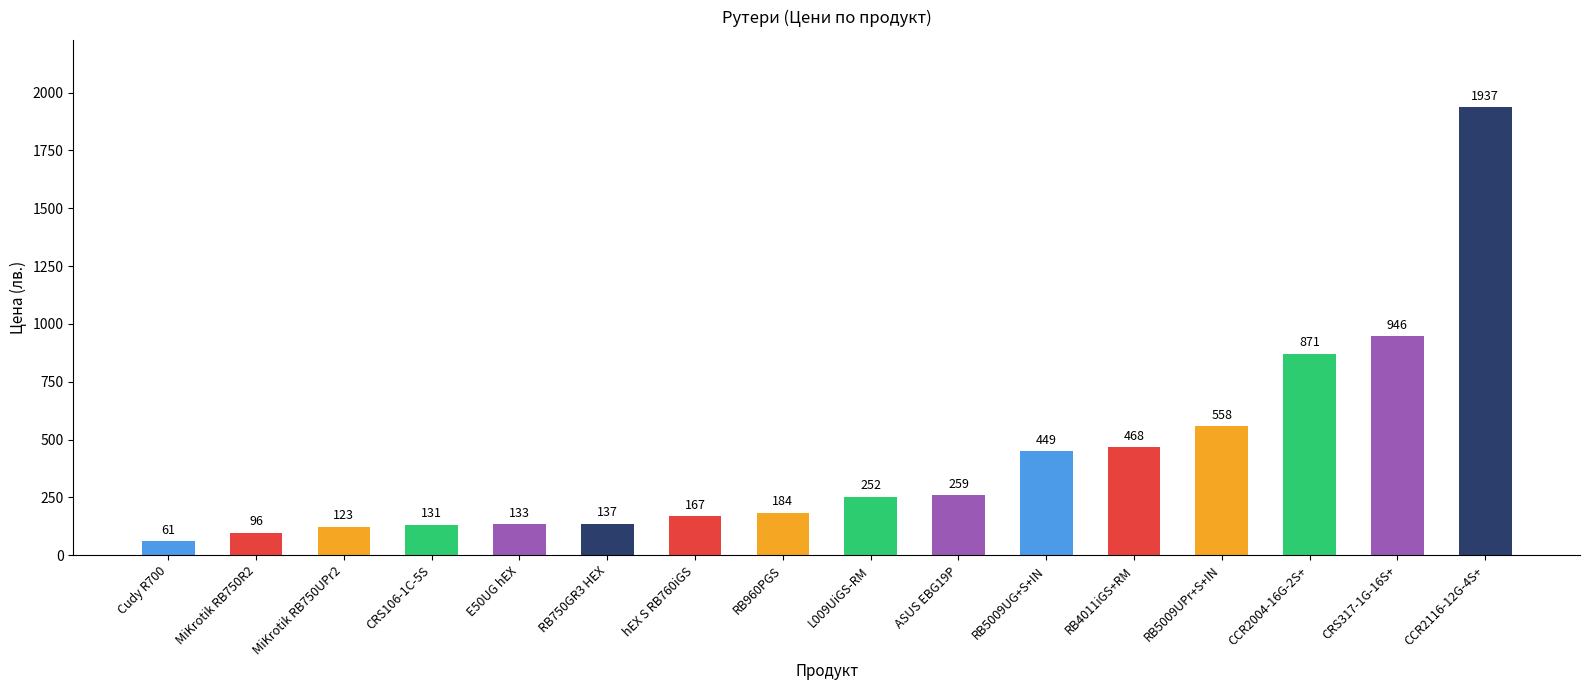

Are the bars horizontal?

No